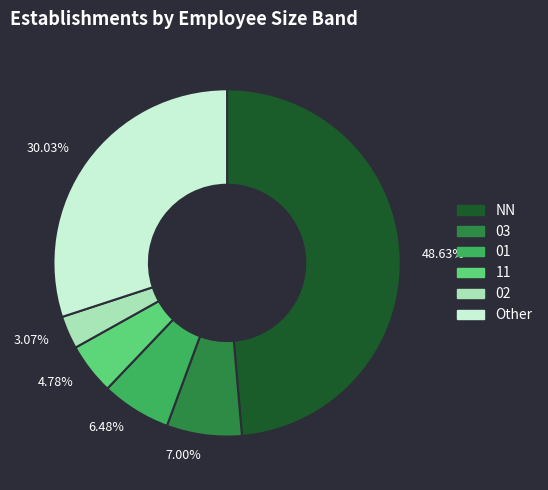

Does any single category account for the majority?

No